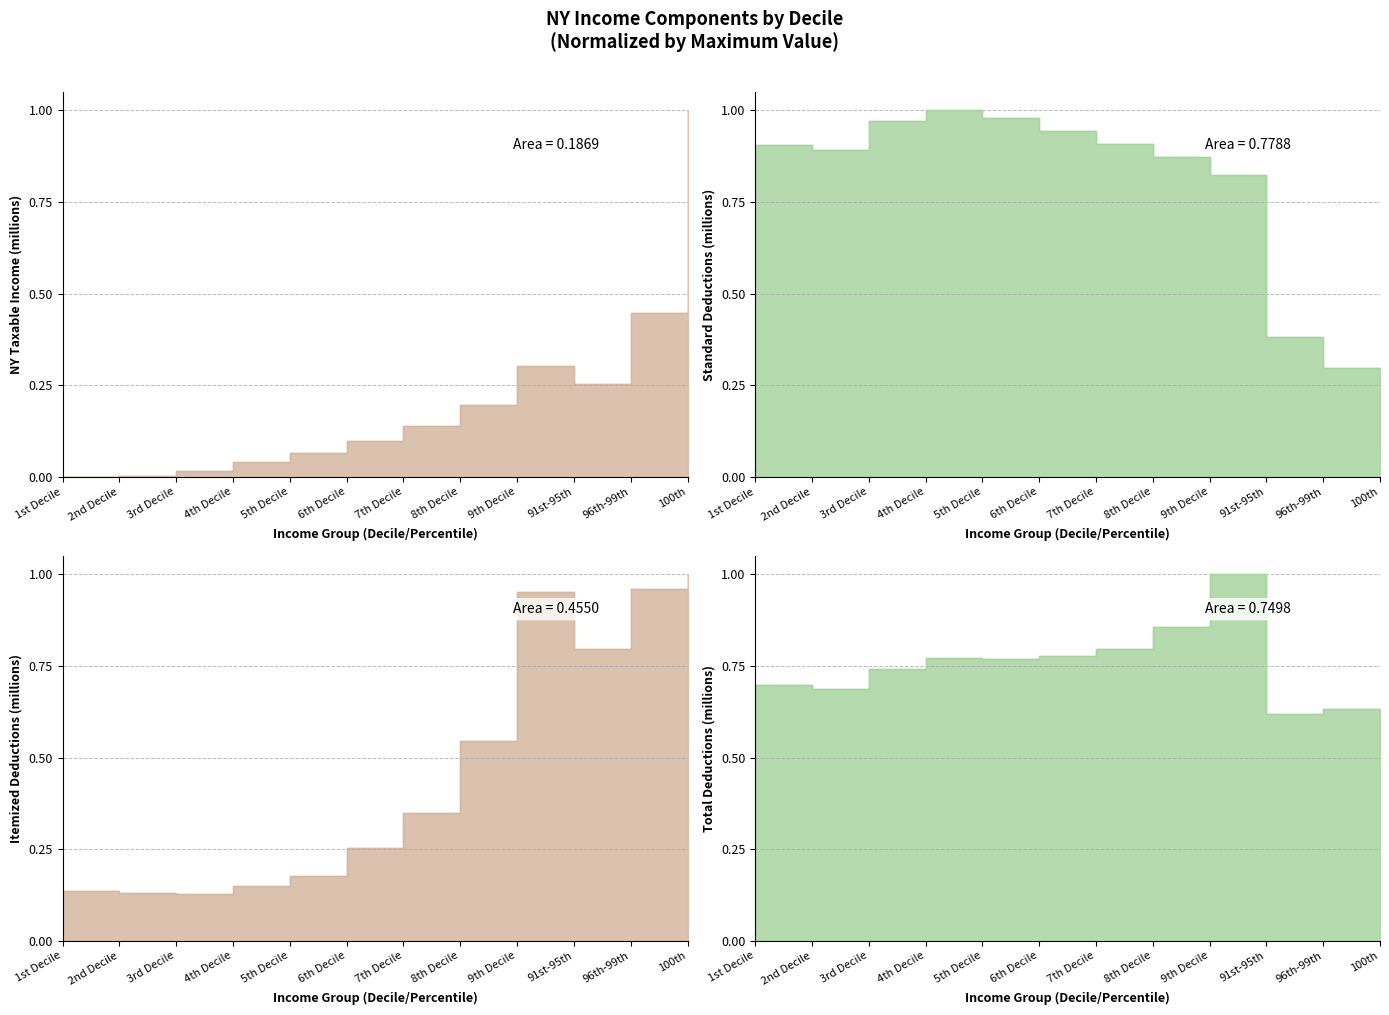

Which series has the largest range (max minus min)?

NY Taxable Income